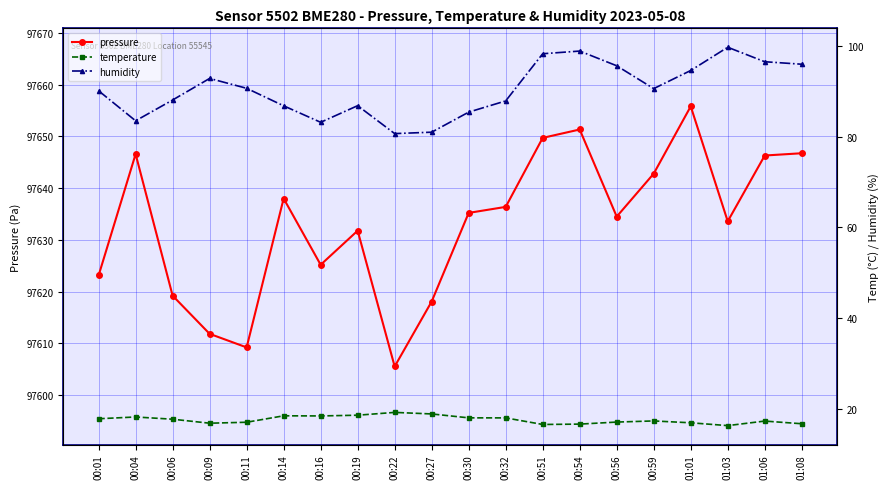

What is the label of the 9th point from the left?

00:22